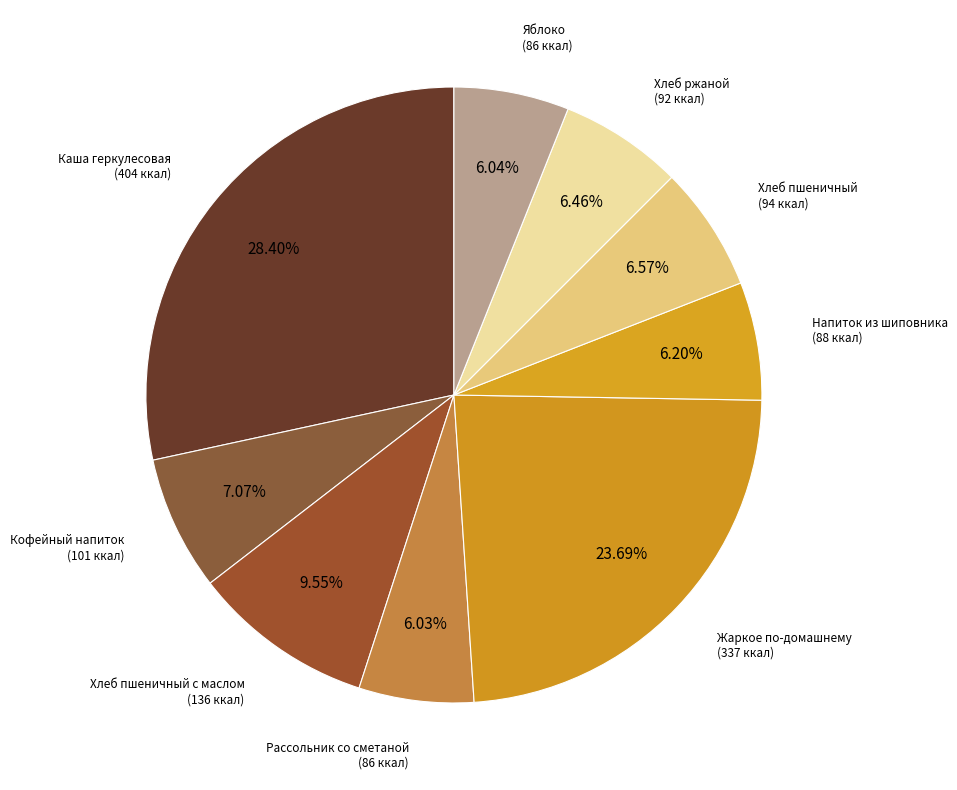

To the nearest percent, what percentage of the pie is Яблоко?

6%